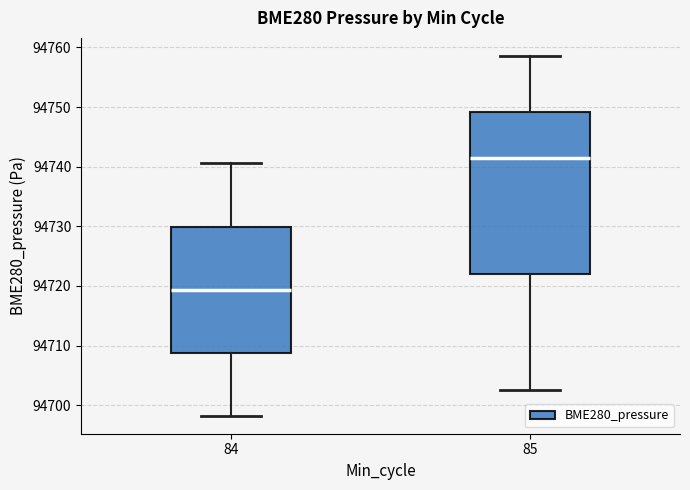

Which box has the lowest median line?

84